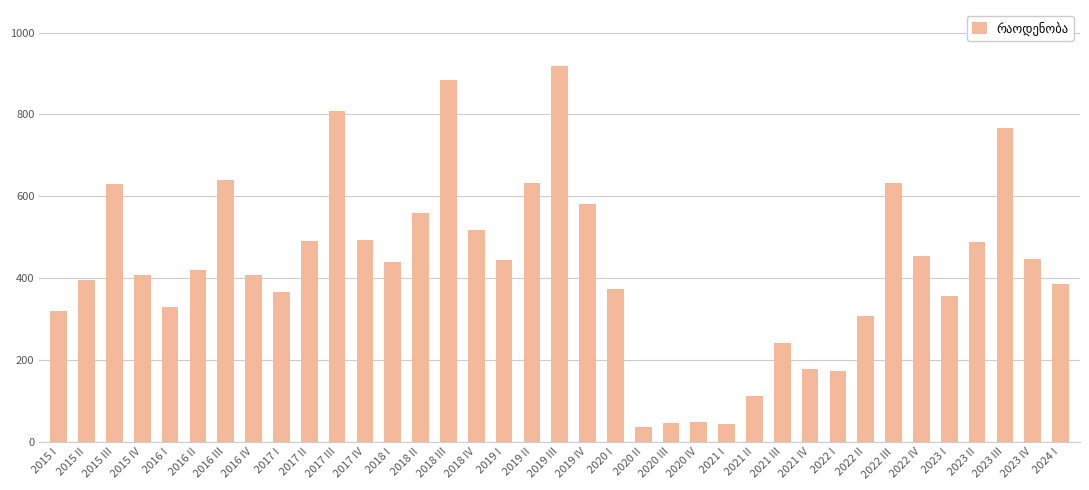

Does the chart contain any negative values?

No